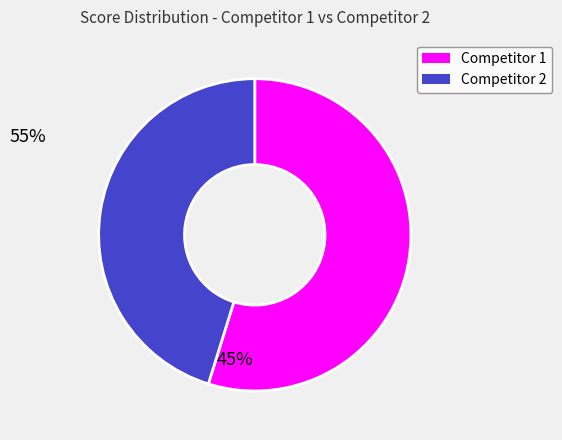

Does Competitor 2 account for over 50% of the chart?

No